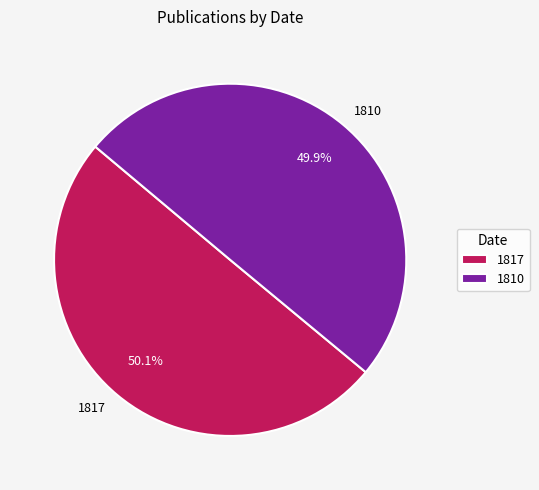

How many slices are in this pie chart?

2